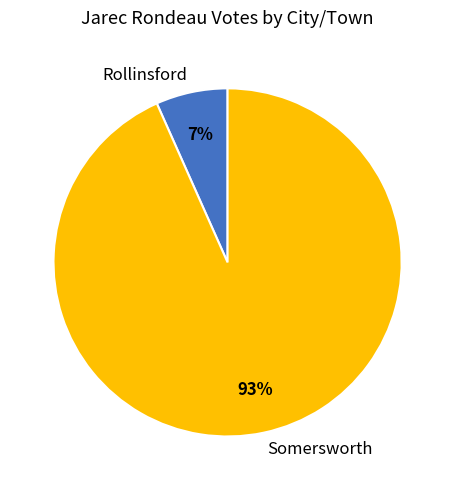

True or false: Rollinsford accounts for 1% of the total.

False